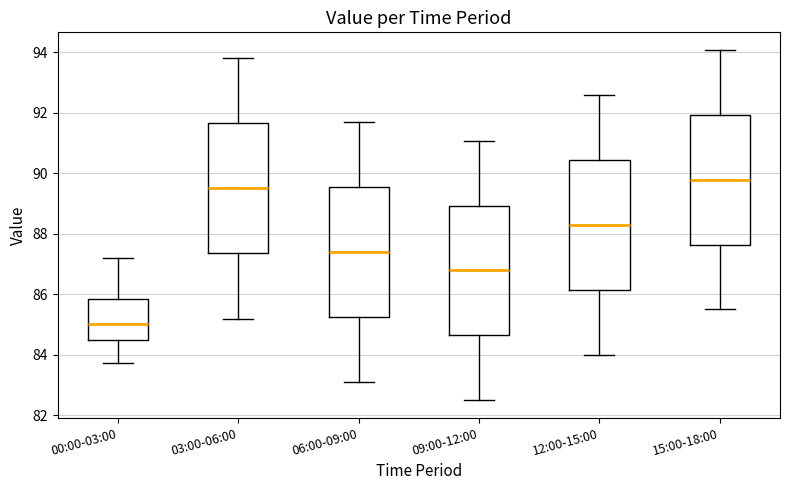

Reading left to right, read every box against the y-axis: the position of its median line, the range the box covers, and the ends of its whiskers. The values are not printed on the chart, so give them approximately, as read against the axis.

00:00-03:00: median 85.0, box 84.6 to 85.8, whiskers 83.8 to 87.2
03:00-06:00: median 89.6, box 87.4 to 91.6, whiskers 85.2 to 93.8
06:00-09:00: median 87.4, box 85.2 to 89.6, whiskers 83.2 to 91.6
09:00-12:00: median 86.8, box 84.6 to 89.0, whiskers 82.6 to 91.0
12:00-15:00: median 88.2, box 86.2 to 90.4, whiskers 84.0 to 92.6
15:00-18:00: median 89.8, box 87.6 to 92.0, whiskers 85.6 to 94.0